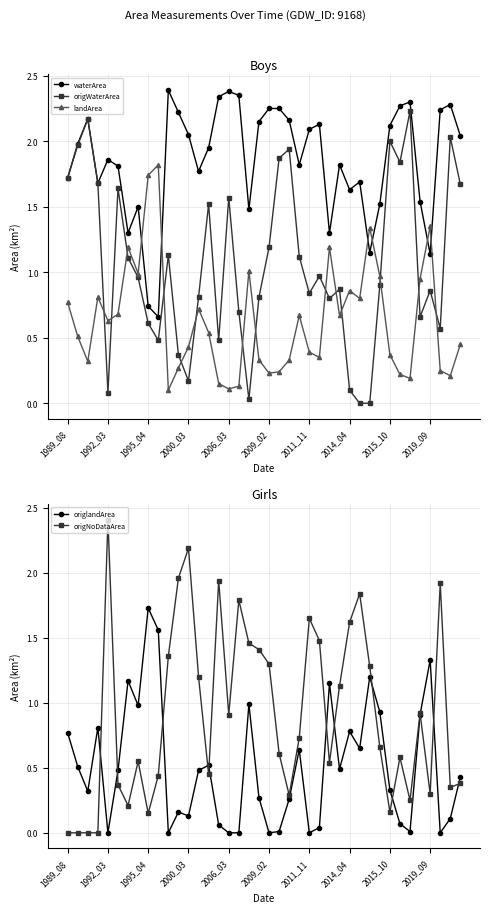

Is it true that origNoDataArea equals 2.2 at 2000_03?

True